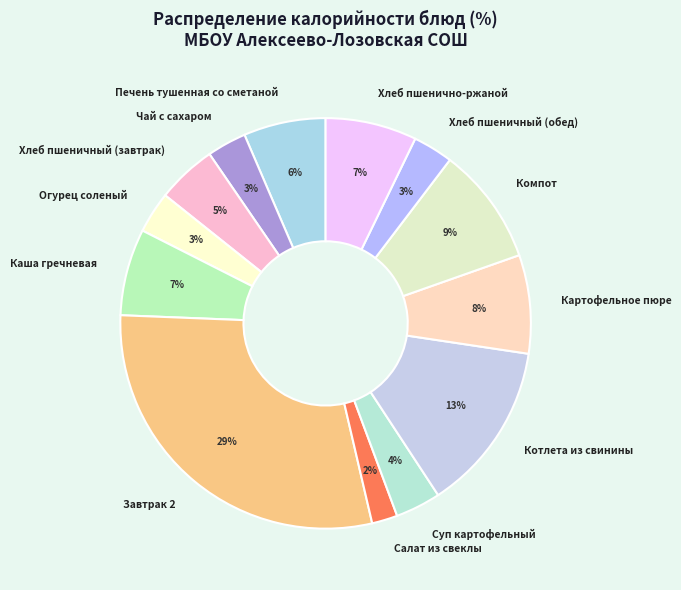

Which has a higher value, Завтрак 2 or Хлеб пшеничный (завтрак)?

Завтрак 2